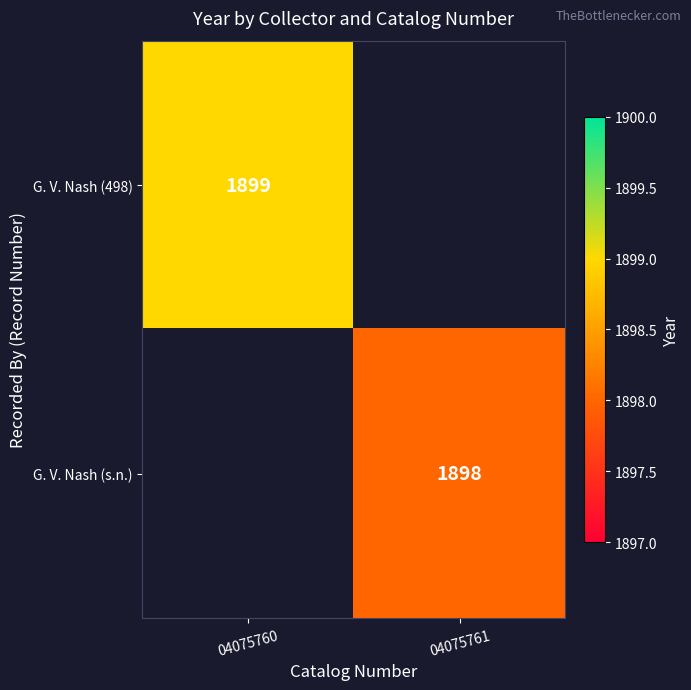

Is the value of G. V. Nash (498) at 04075760 greater than the value of G. V. Nash (s.n.) at 04075761?

Yes